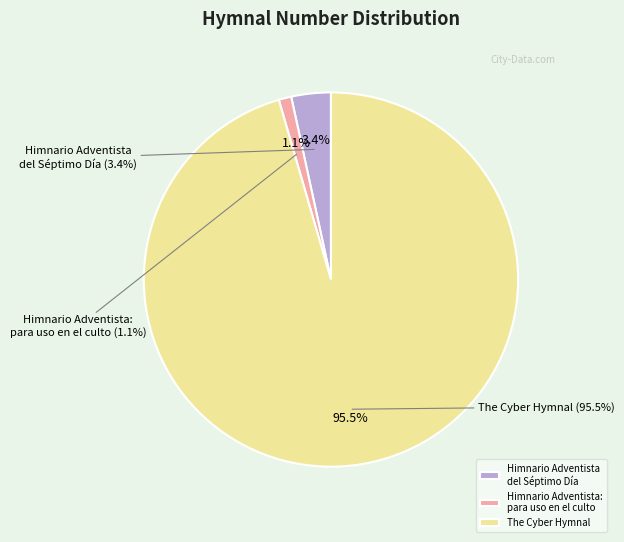

True or false: Himnario Adventista: para uso en el culto accounts for 11% of the total.

False